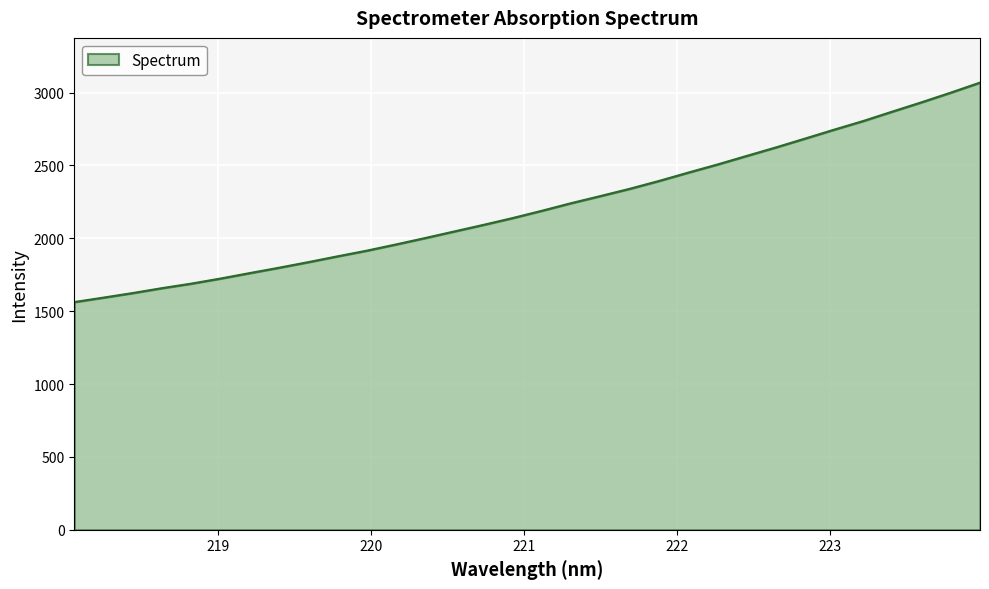

What is the minimum value shown in the chart?

1562.4